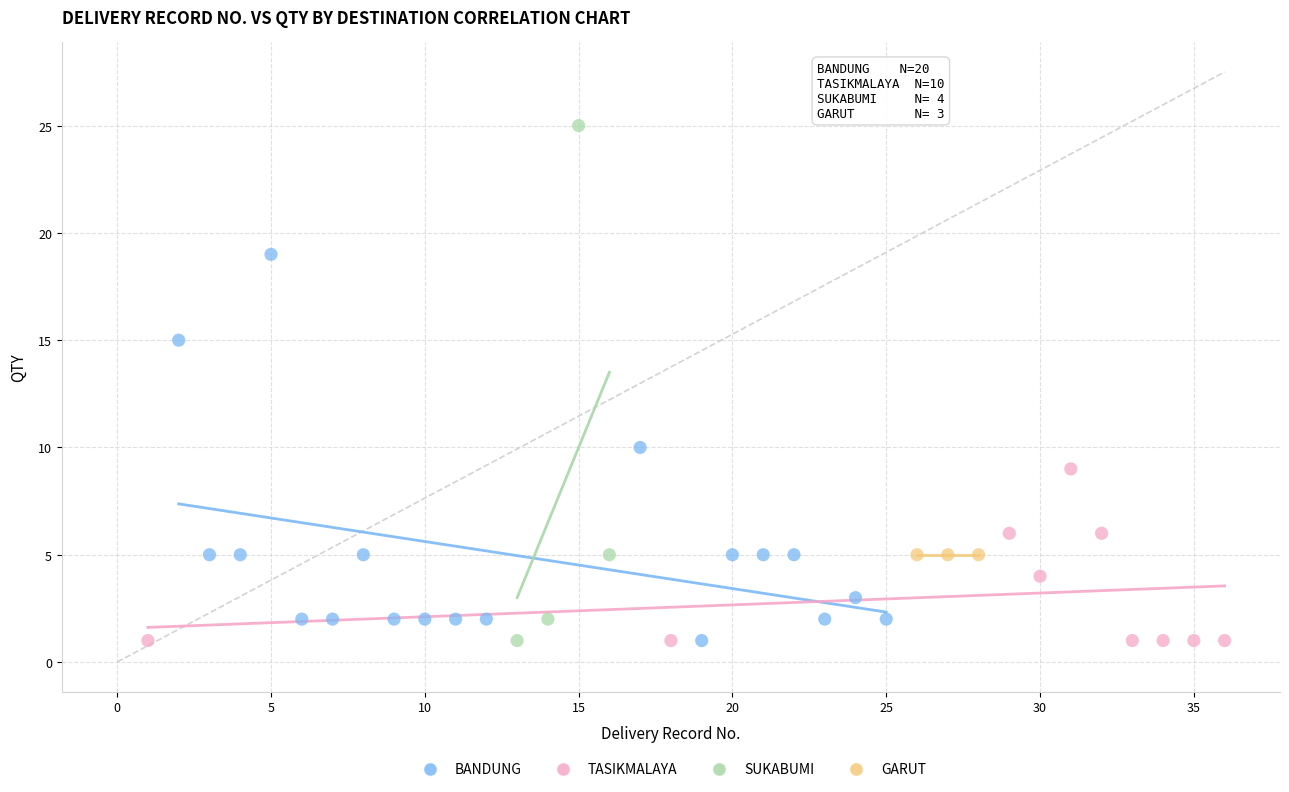

Which series reaches the maximum Y coordinate?

SUKABUMI